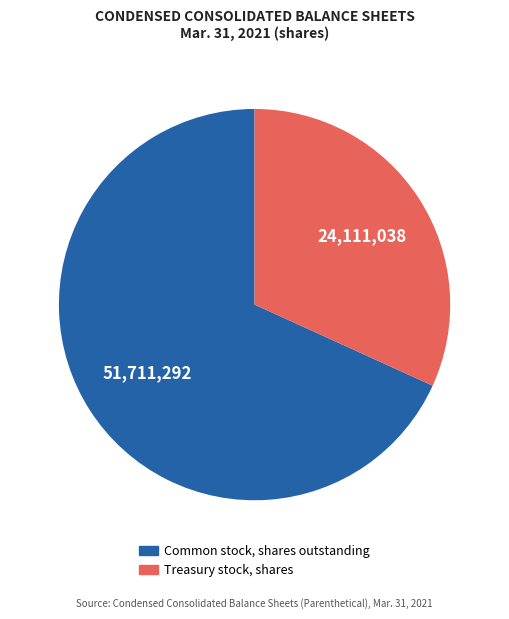

What is the majority slice?

Common stock, shares outstanding (in shares)